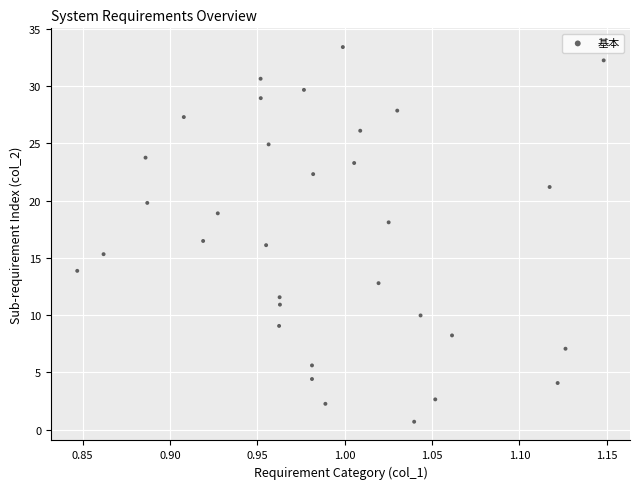

What Y value in the scatter plot is closest to 17?

16.5